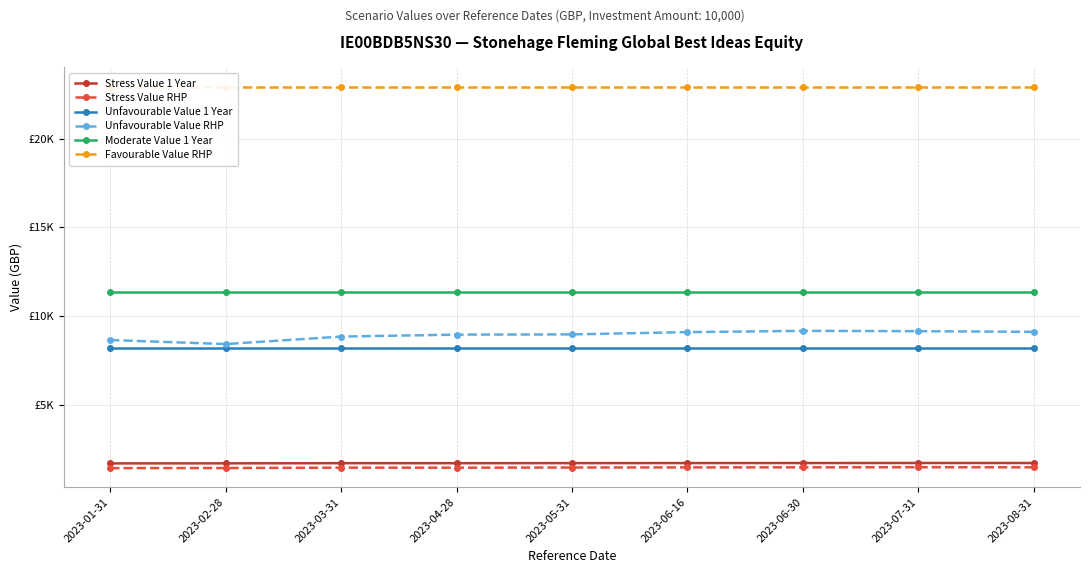

True or false: Favourable Value RHP and Unfavourable Value 1 Year intersect in this chart.

False